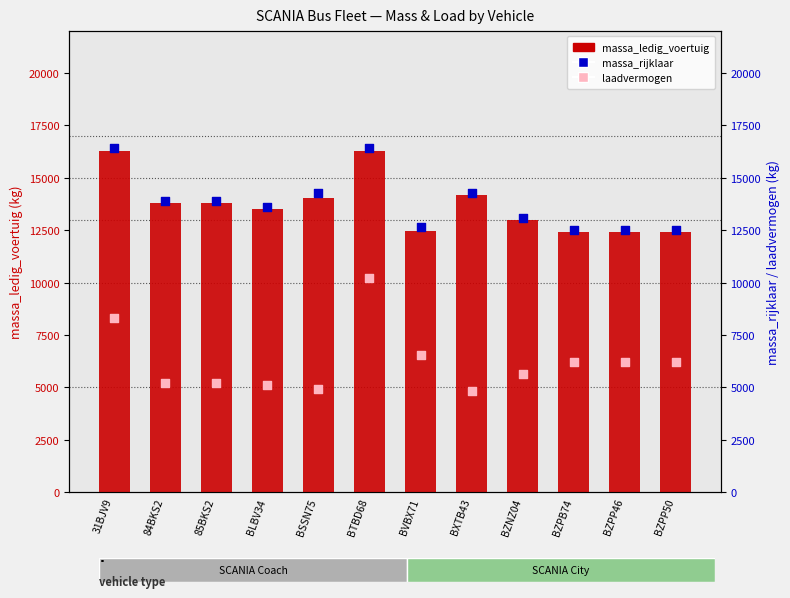

Which series has the largest Y range (max minus min)?

laadvermogen